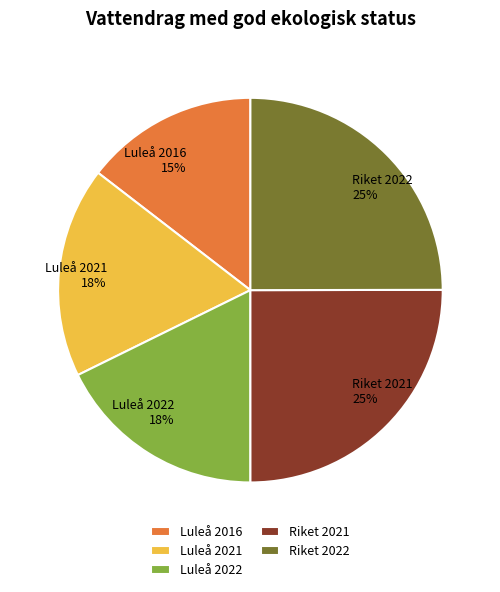

The Luleå 2022 slice represents 30% of the pie. True or false?

False